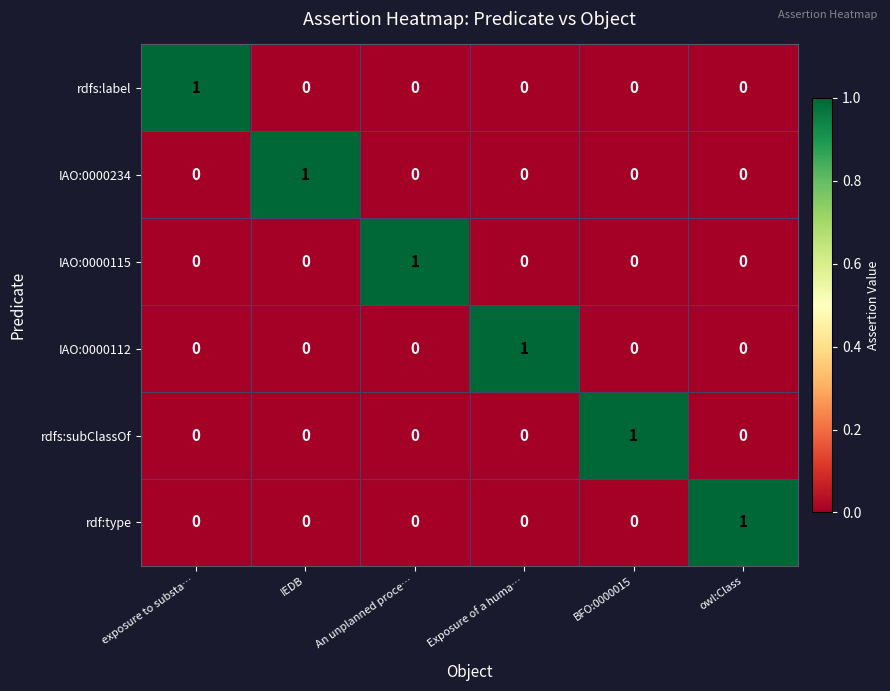

Count the rdfs:subClassOf values in the range 0 to 1.

6